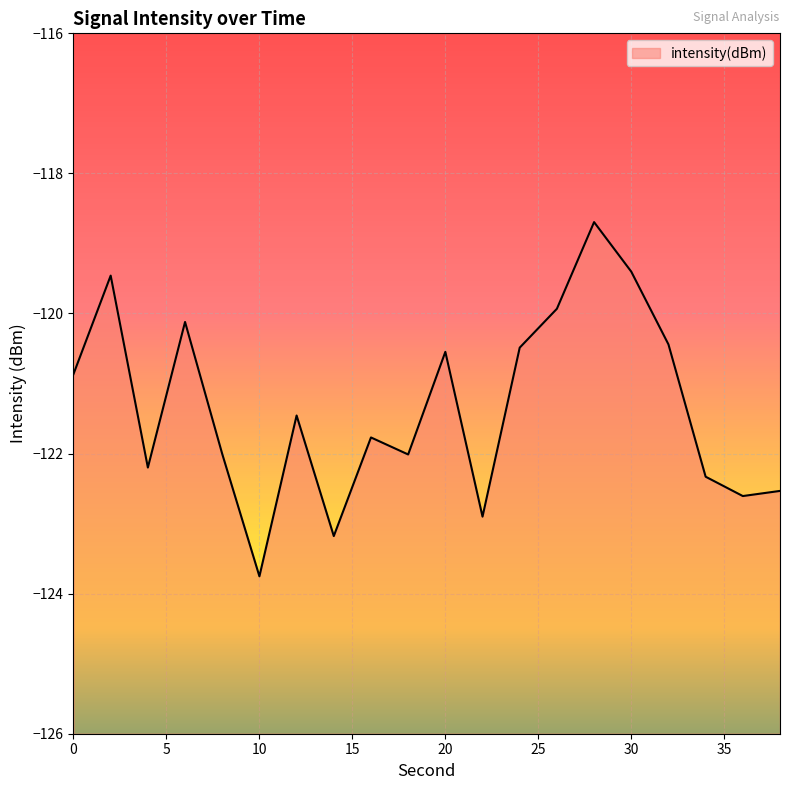

What is the value of the 17th point from the left?

-120.4